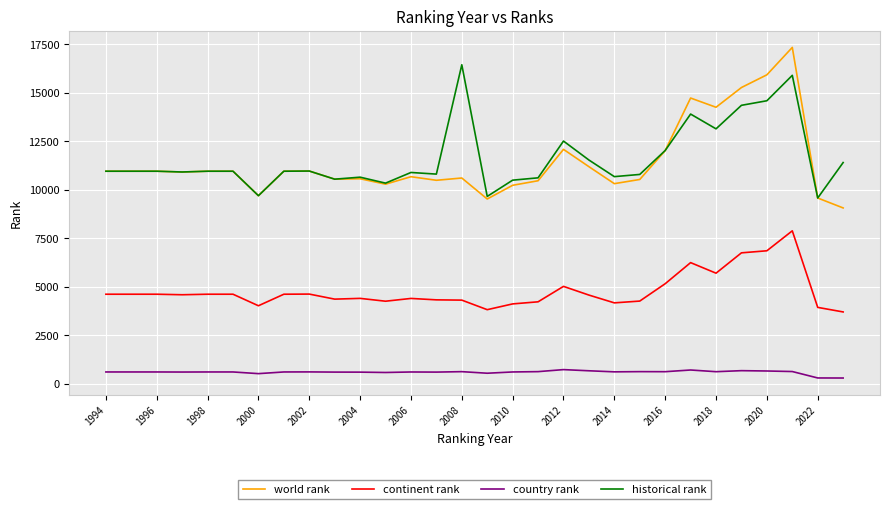

Rank the series by their maximum value, from lowest to highest.

country rank, continent rank, historical rank, world rank